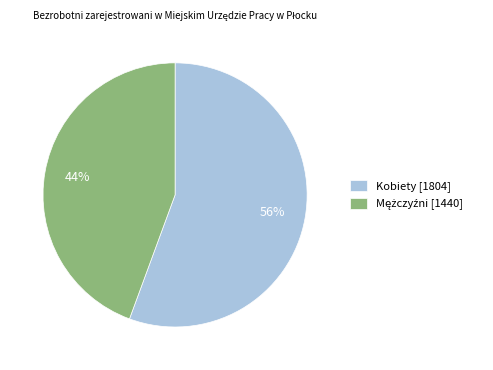

Does Kobiety [1804] account for over 50% of the chart?

Yes